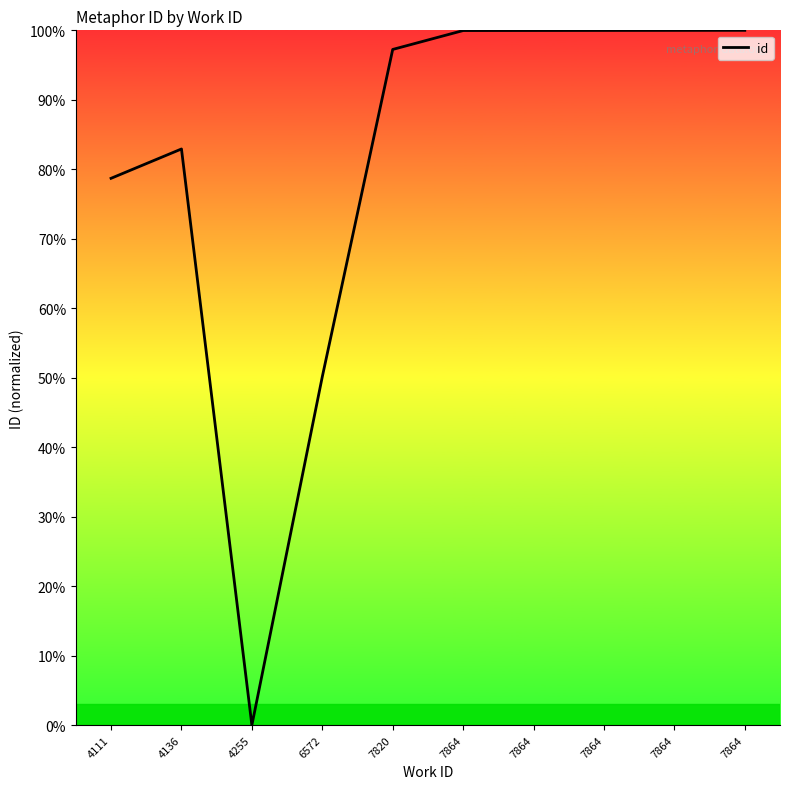

How many series are shown in this chart?

1